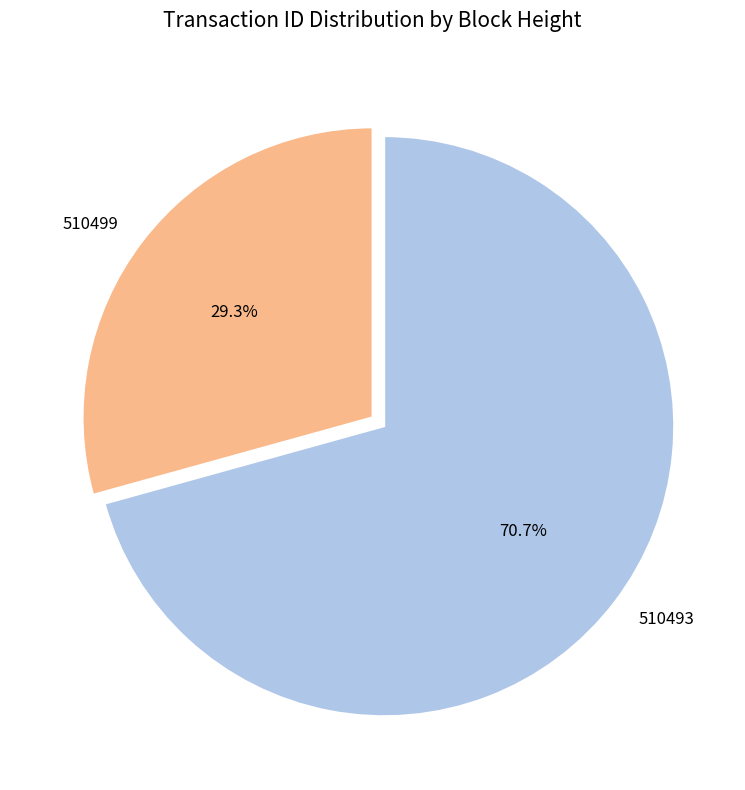

The 510493 slice represents 60% of the pie. True or false?

False